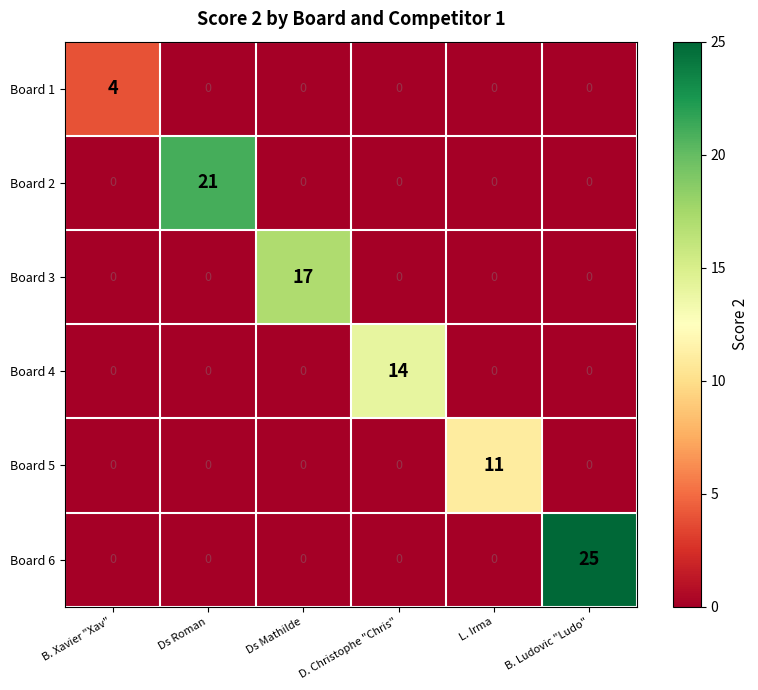

List the series in order of their peak value, highest first.

Board 6, Board 2, Board 3, Board 4, Board 5, Board 1